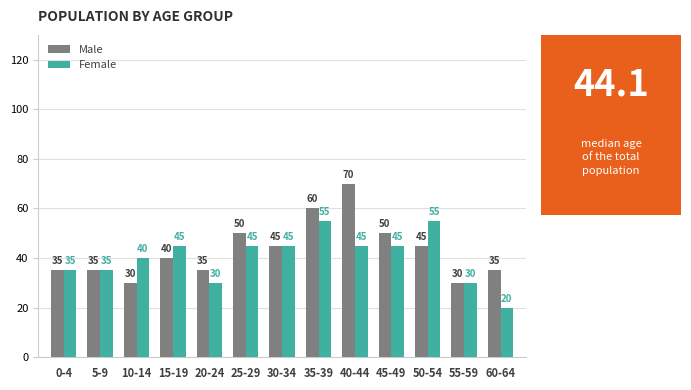

Does the chart contain stacked bars?

No